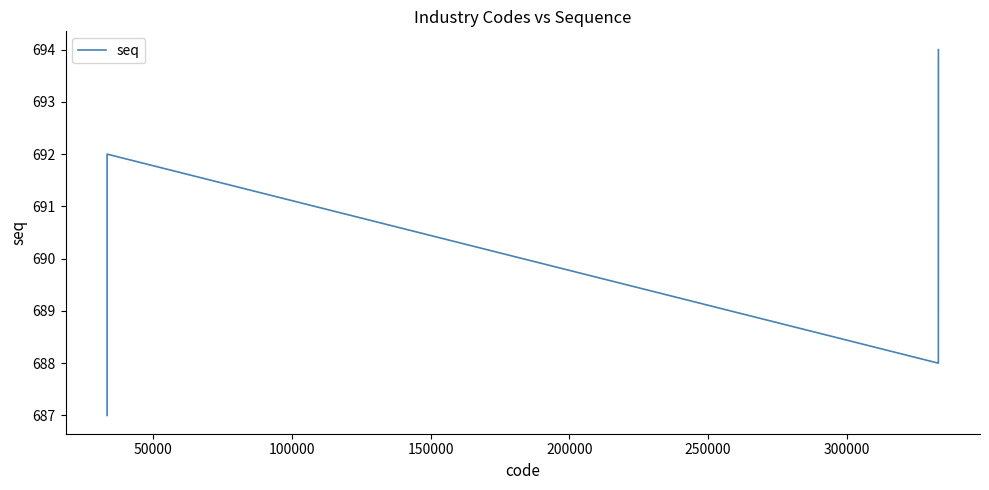

How many interior local valleys (lower than both neighbors) does the data have?

1